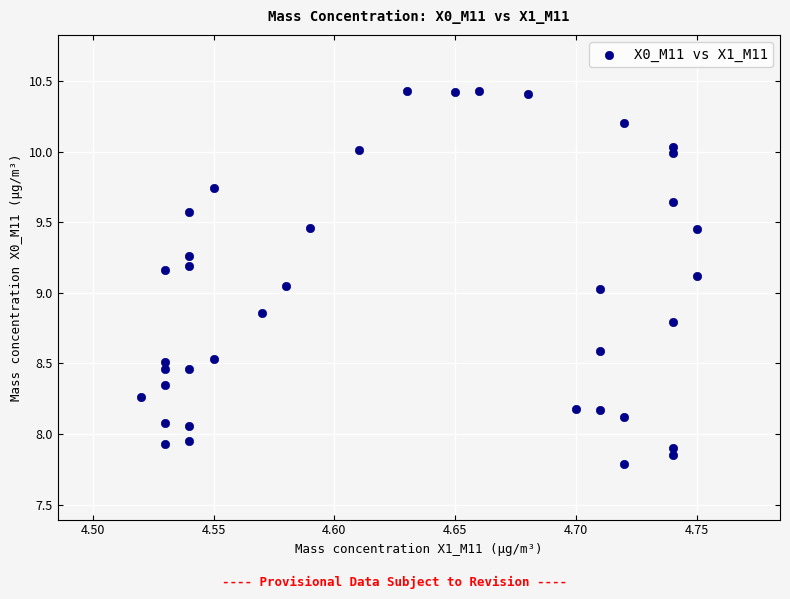

What is the range of Y values (max minus min)?

2.6